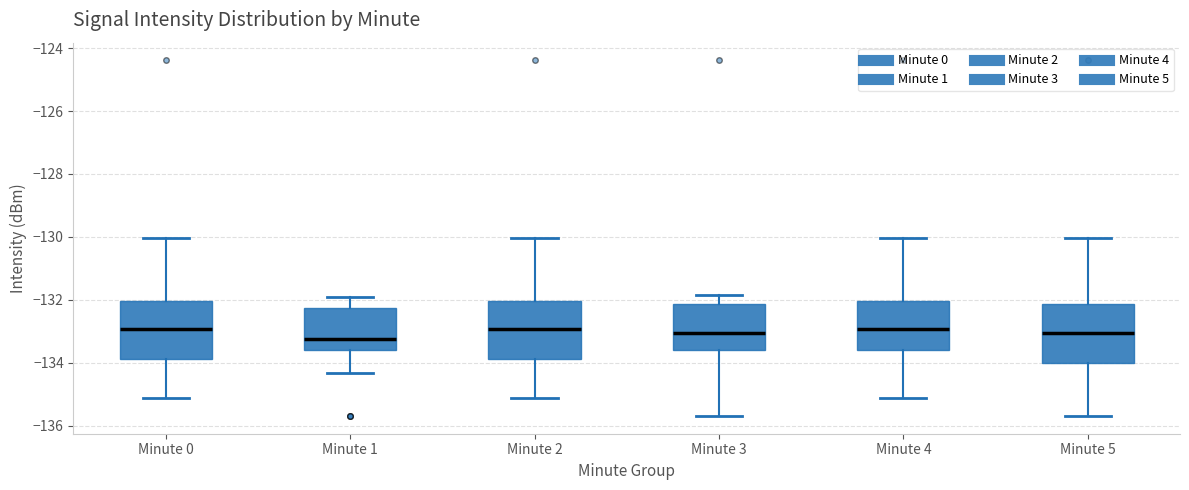

Reading left to right, transcribe this box plot: for each box, give where its median line is, the range the box spans, and where its two whiskers end, as read against the y-axis. The values are not printed on the chart, so give them approximately, as read against the axis.

Minute 0: median -133.0, box -133.8 to -132.0, whiskers -135.2 to -130.0
Minute 1: median -133.2, box -133.6 to -132.2, whiskers -134.4 to -131.8
Minute 2: median -133.0, box -133.8 to -132.0, whiskers -135.2 to -130.0
Minute 3: median -133.0, box -133.6 to -132.2, whiskers -135.6 to -131.8
Minute 4: median -133.0, box -133.6 to -132.0, whiskers -135.2 to -130.0
Minute 5: median -133.0, box -134.0 to -132.2, whiskers -135.6 to -130.0